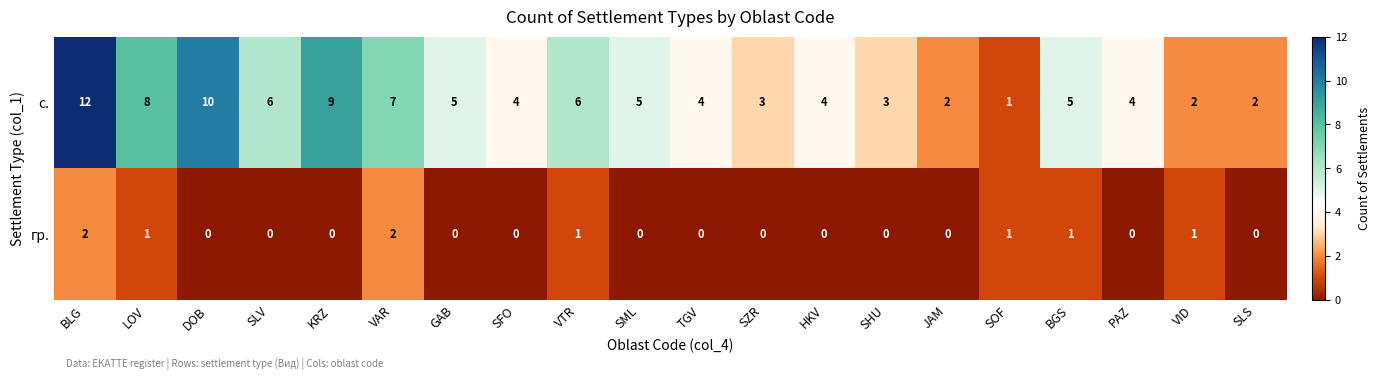

True or false: с. has a value of 4 at PAZ.

True